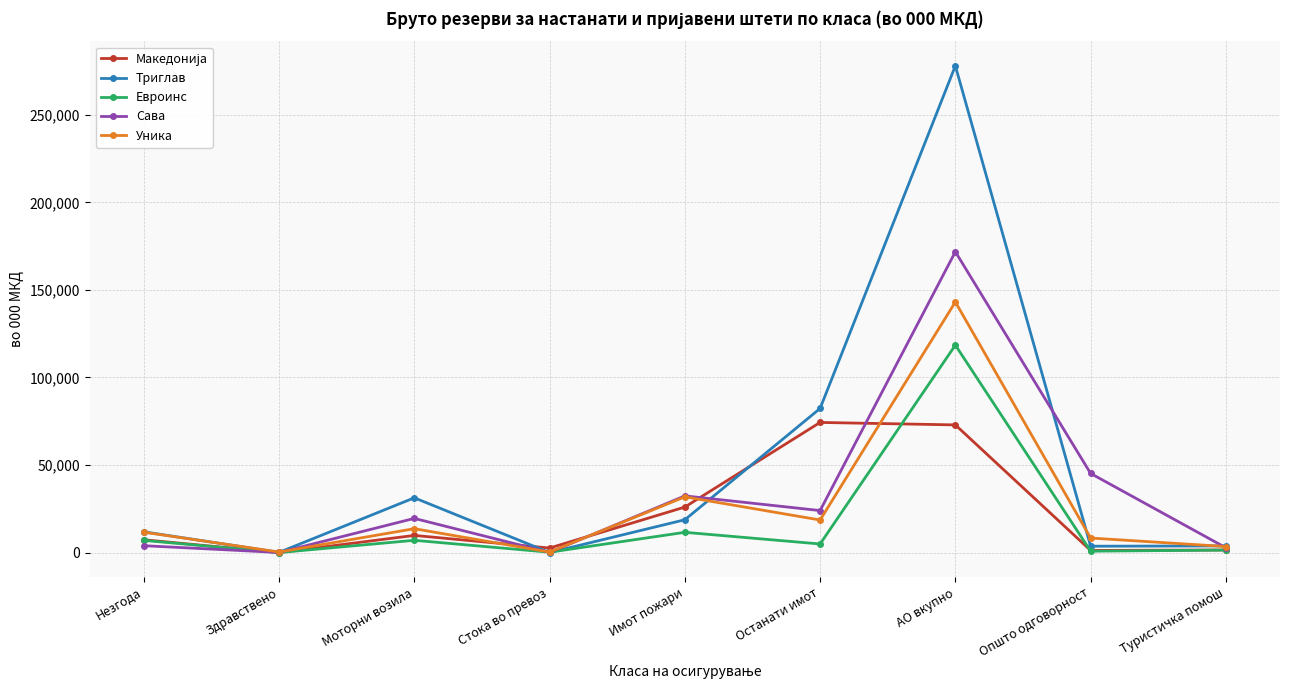

The Сава series shows 45188 at Општо одговорност. True or false?

True